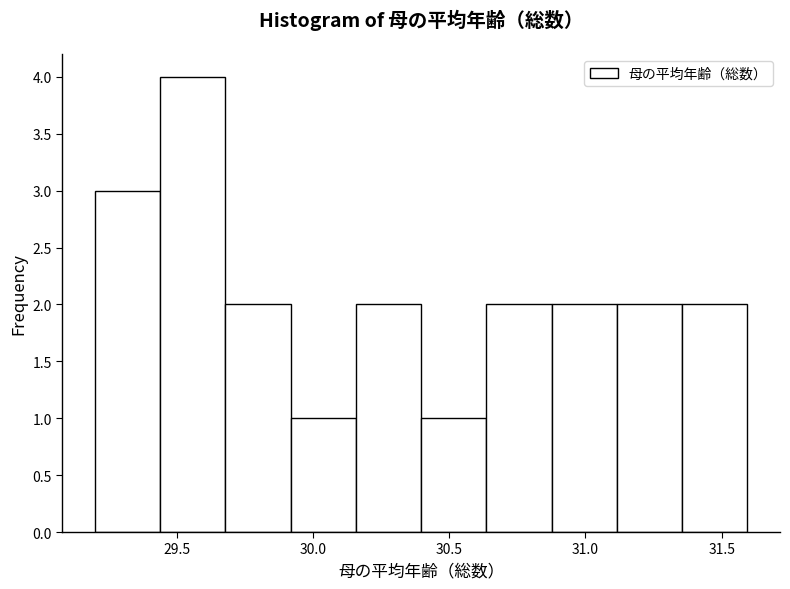

What is the height of the bar covering 31.35 to 31.60 on the x-axis? Neither the bar edges nor the heights are printed on the chart, so give them approximately, as read against the axes.

2